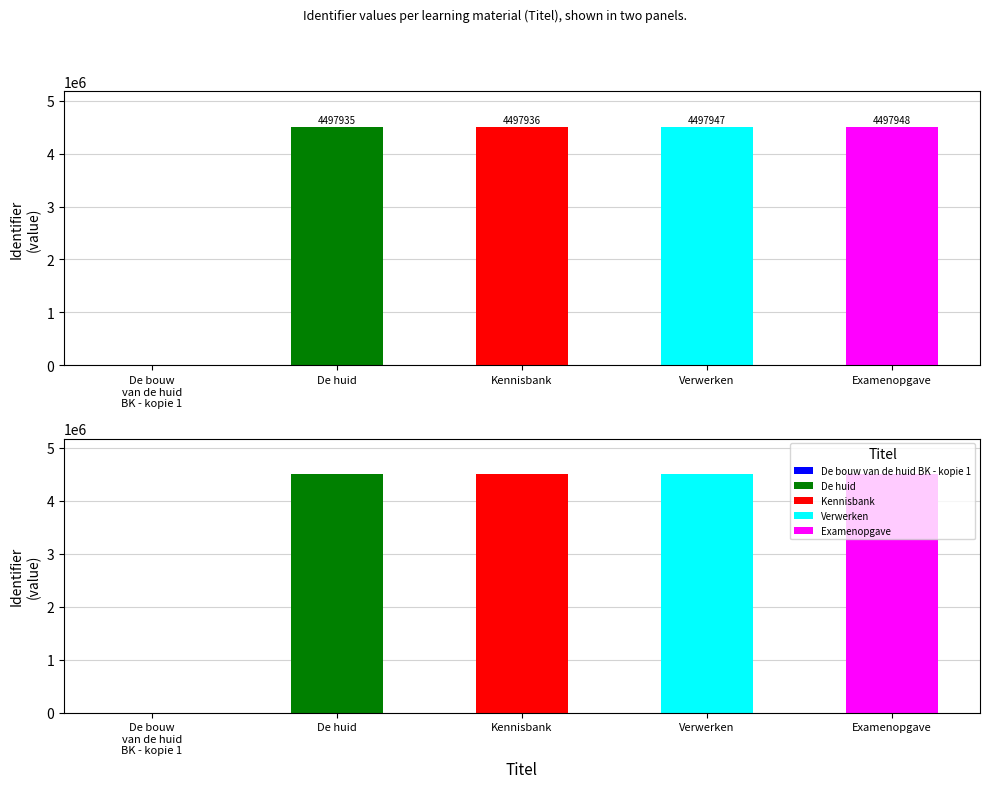

The chart shows a value of 4497936 at Kennisbank. True or false?

True